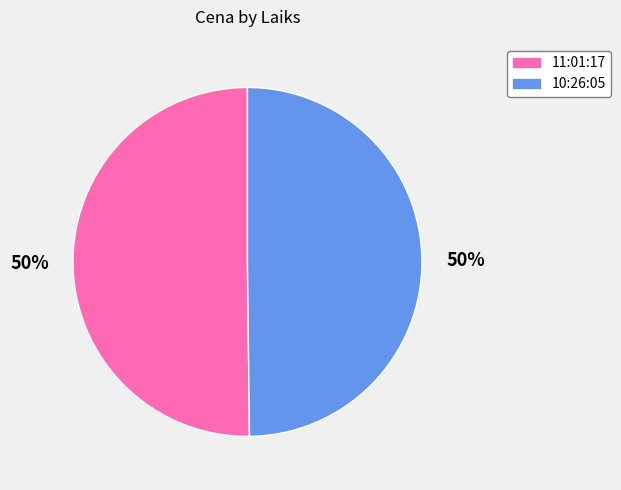

To the nearest percent, what is the average slice percentage?

50%